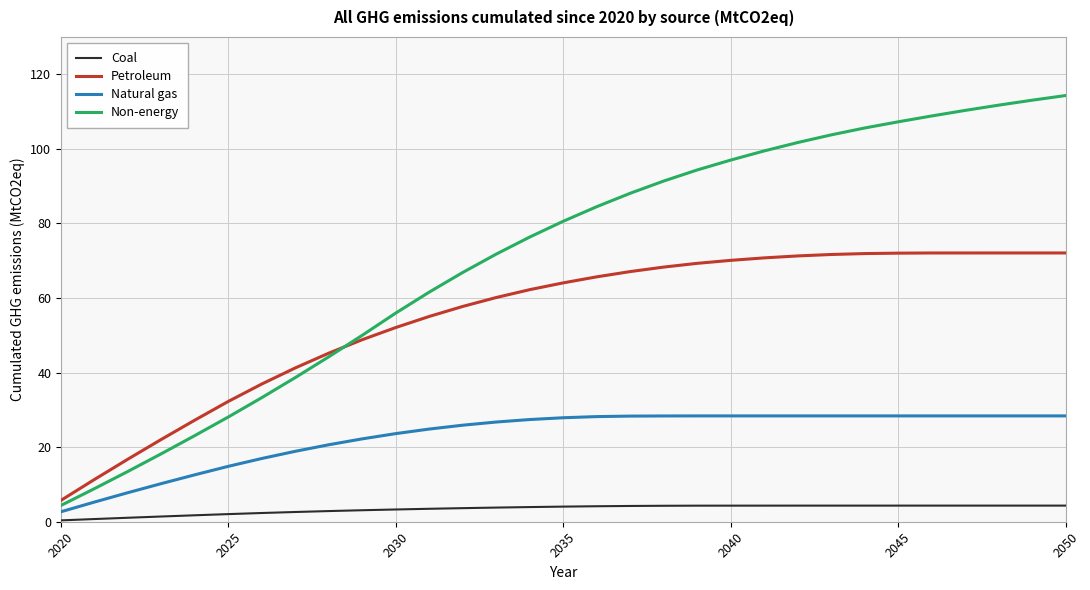

Which series has the widest spread of values?

Non-energy